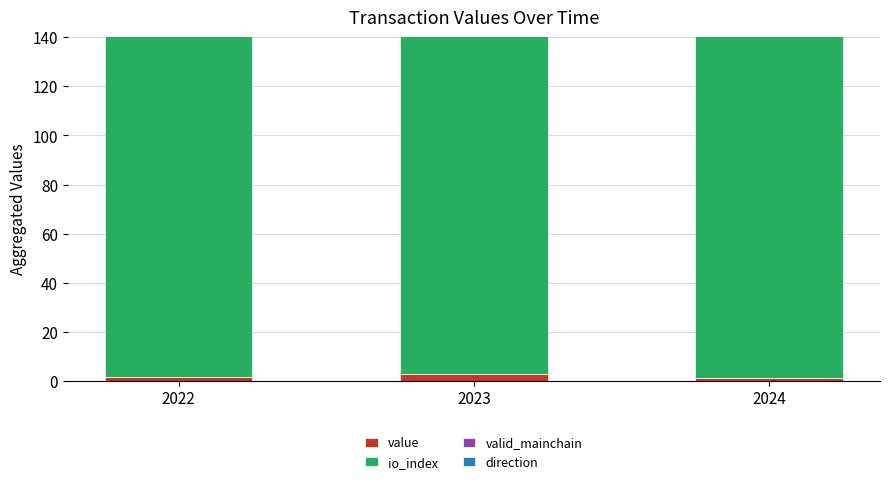

Where is valid_mainchain nearest to the value 8?

2022